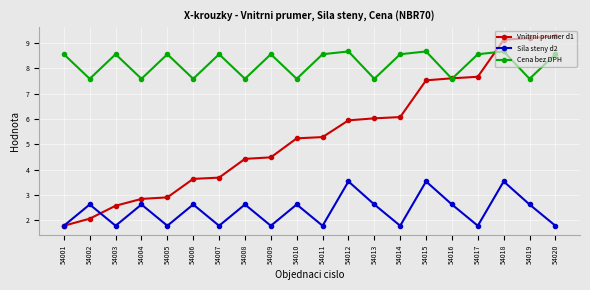

How many data points in Vnitrni prumer d1 are less than 5?

9